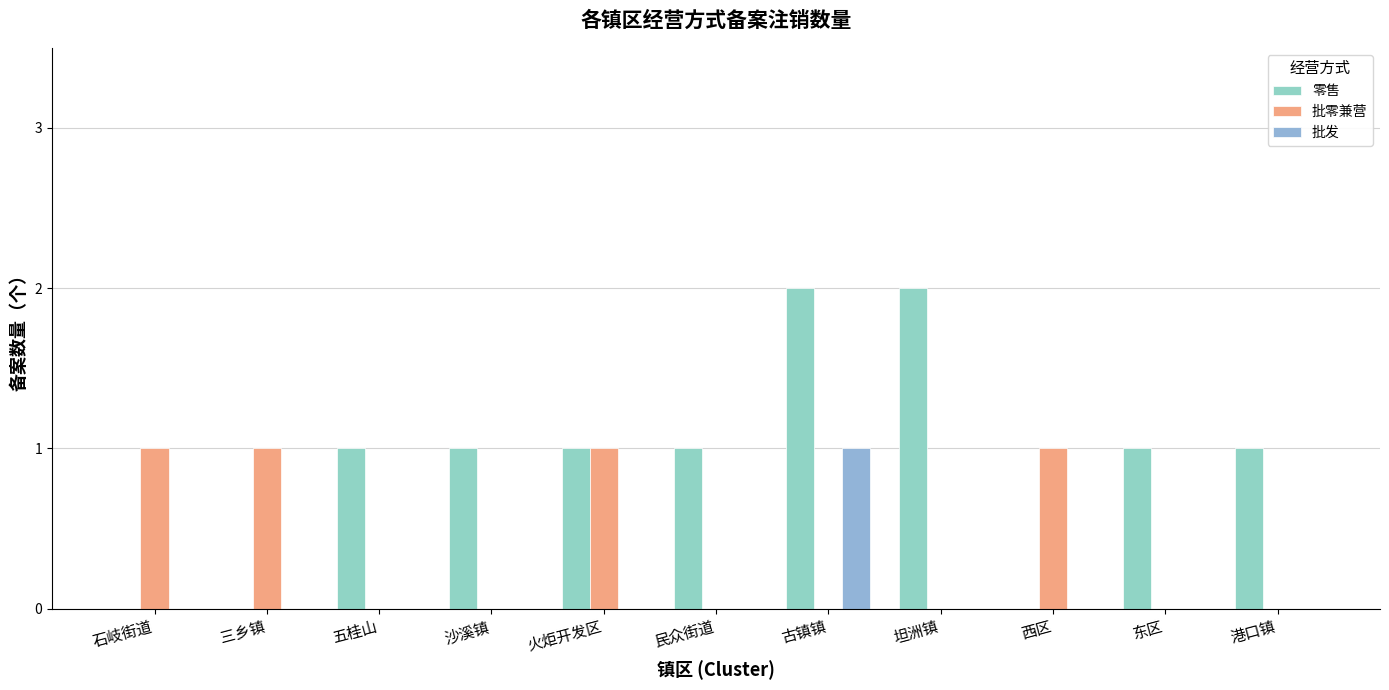

Count the number of categories in the chart.

11